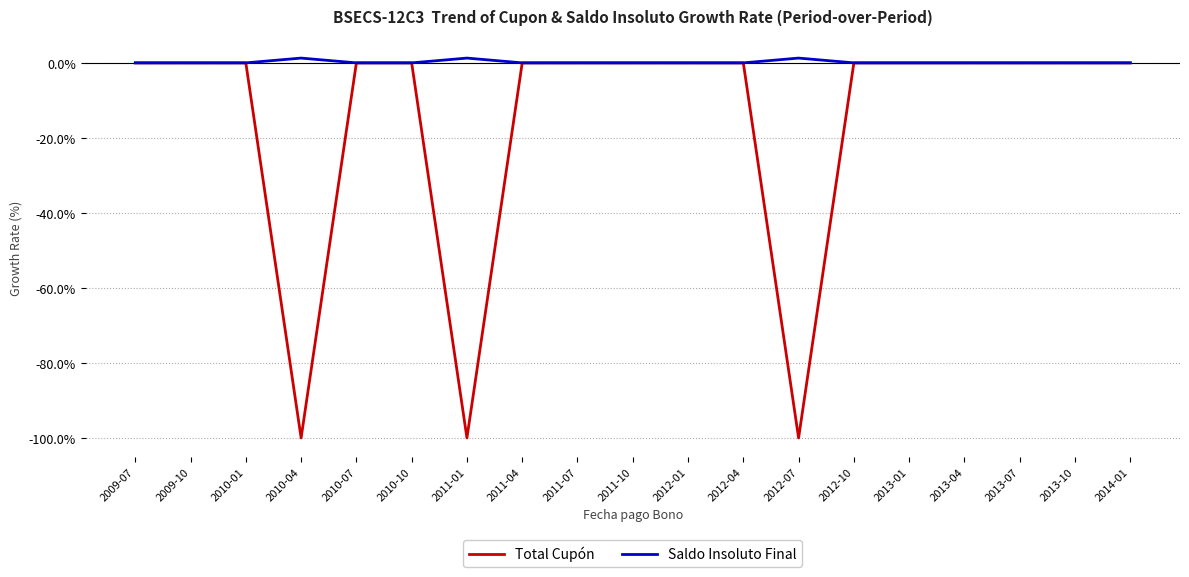

What is the lowest value of the Total Cupón series?

-100.0